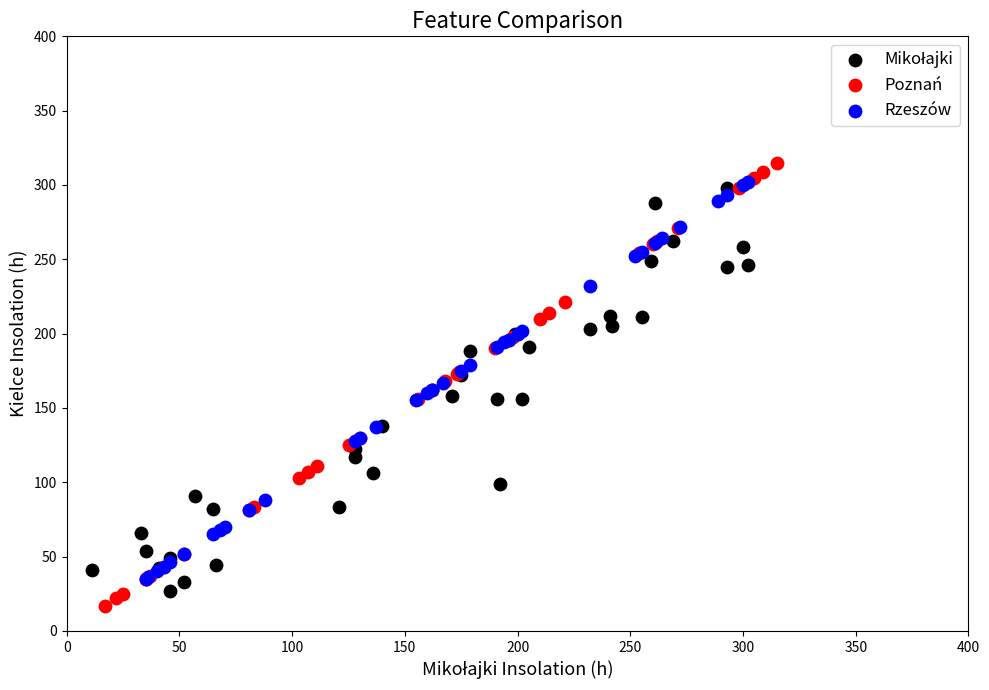

Which series reaches the minimum Y coordinate?

Poznań